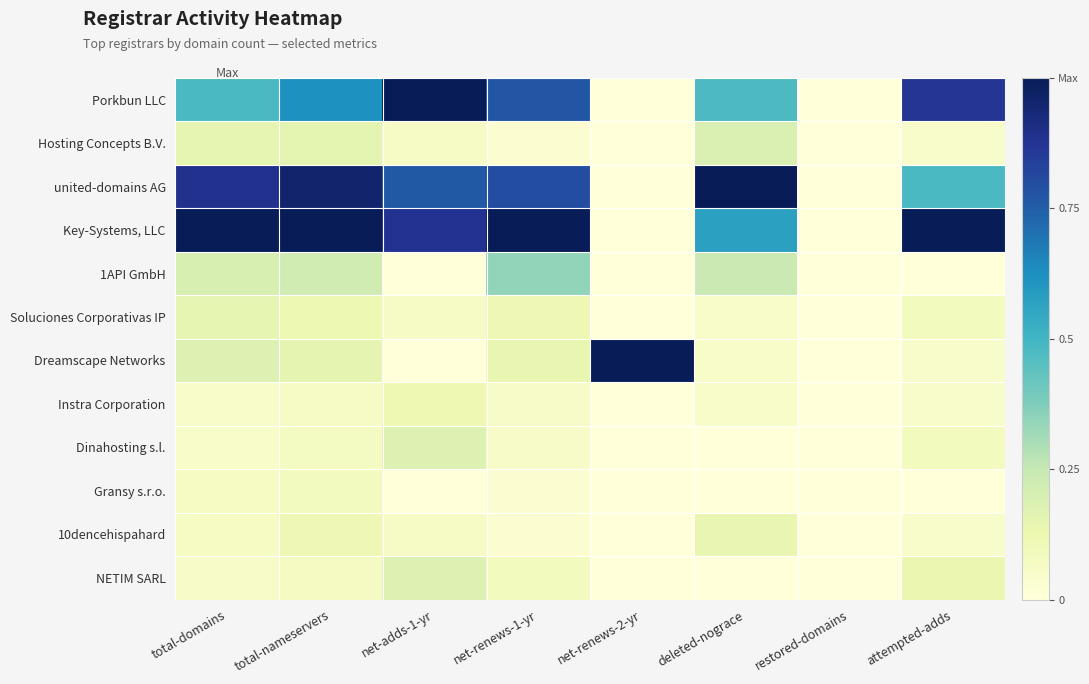

At which category is the sum across all series the highest?

total-nameservers